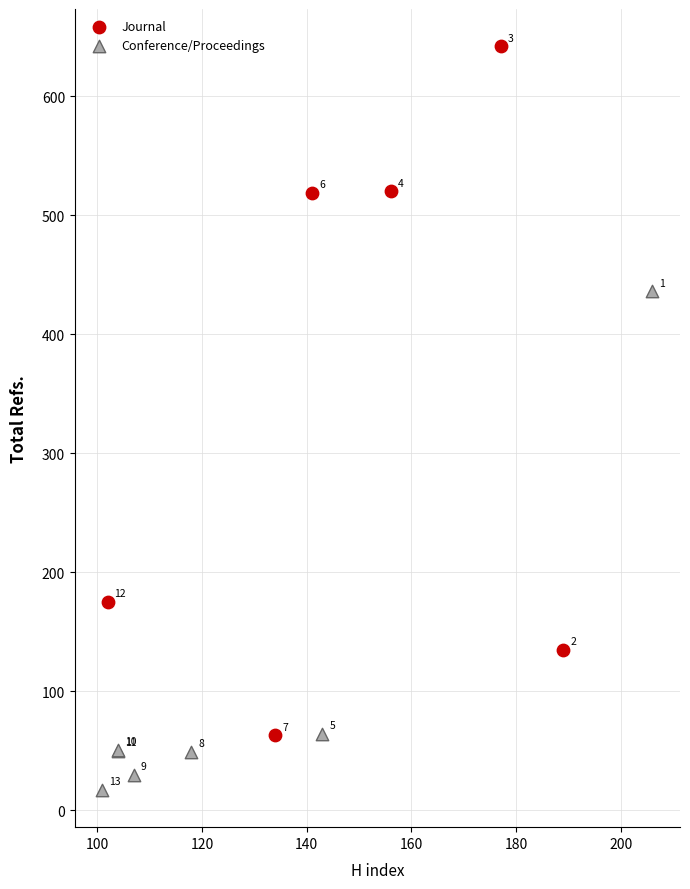

Which series has the largest Y range (max minus min)?

Journal